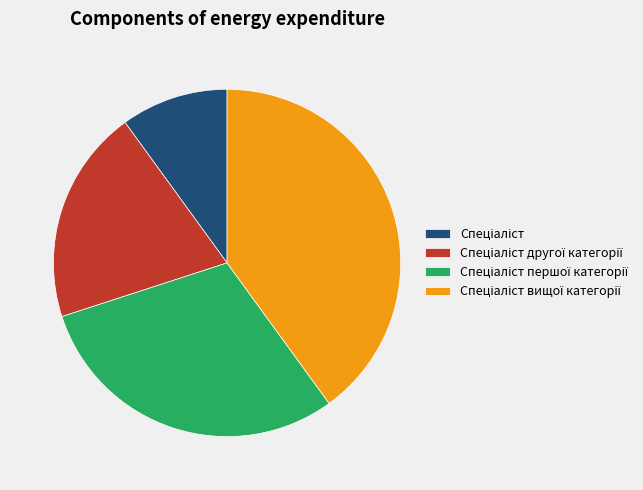

Does any single category account for the majority?

No